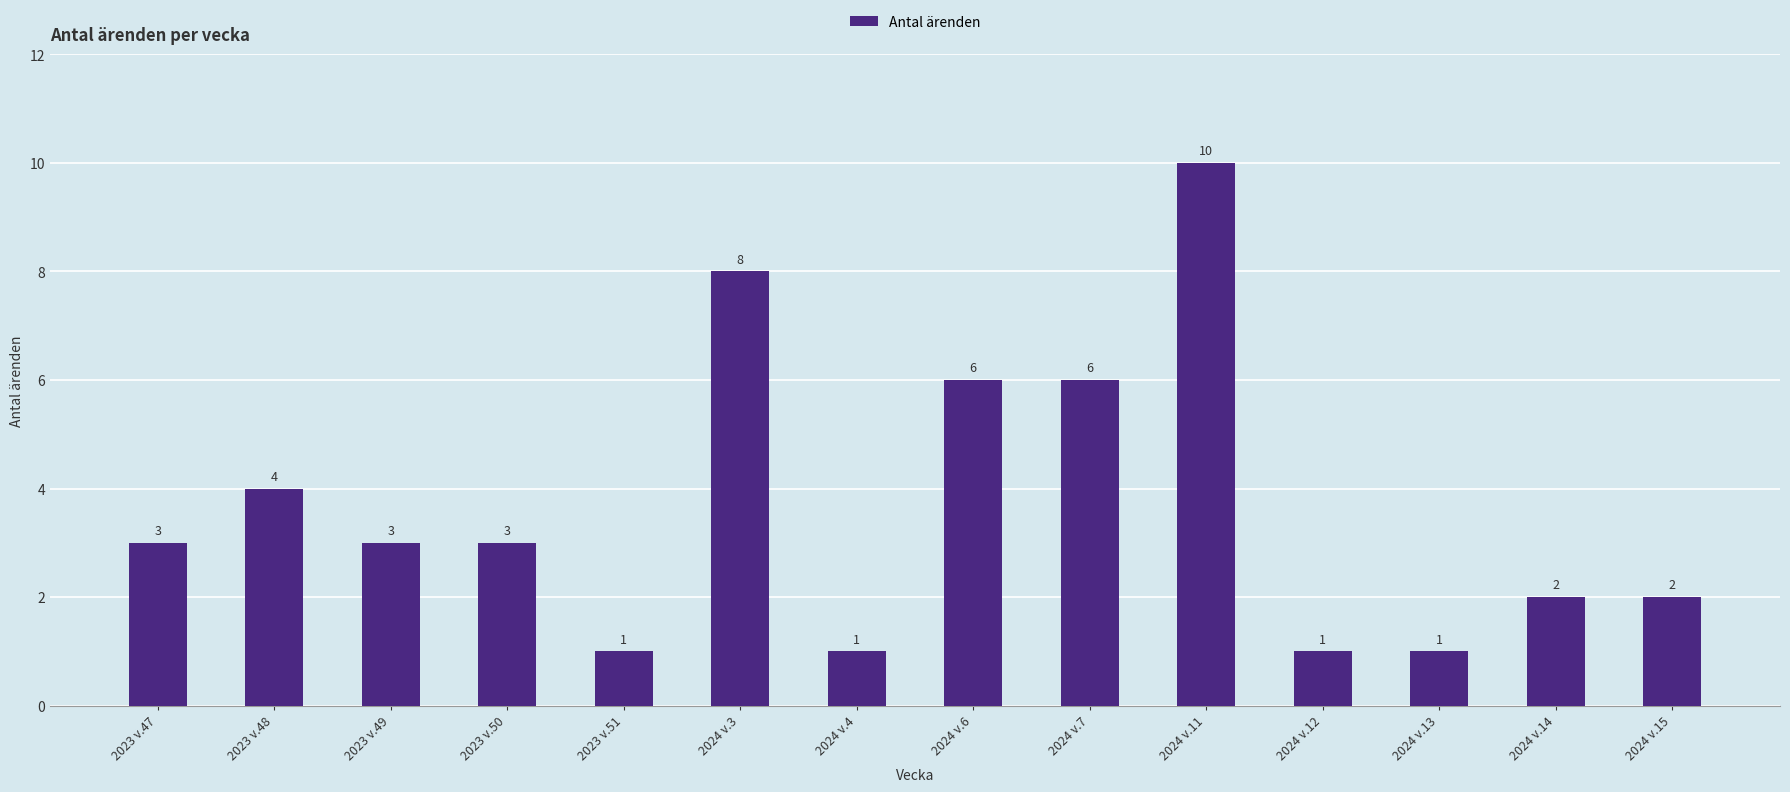

Approximately how many times larger is the value at 2023 v.51 compared to 2024 v.7?

0.2